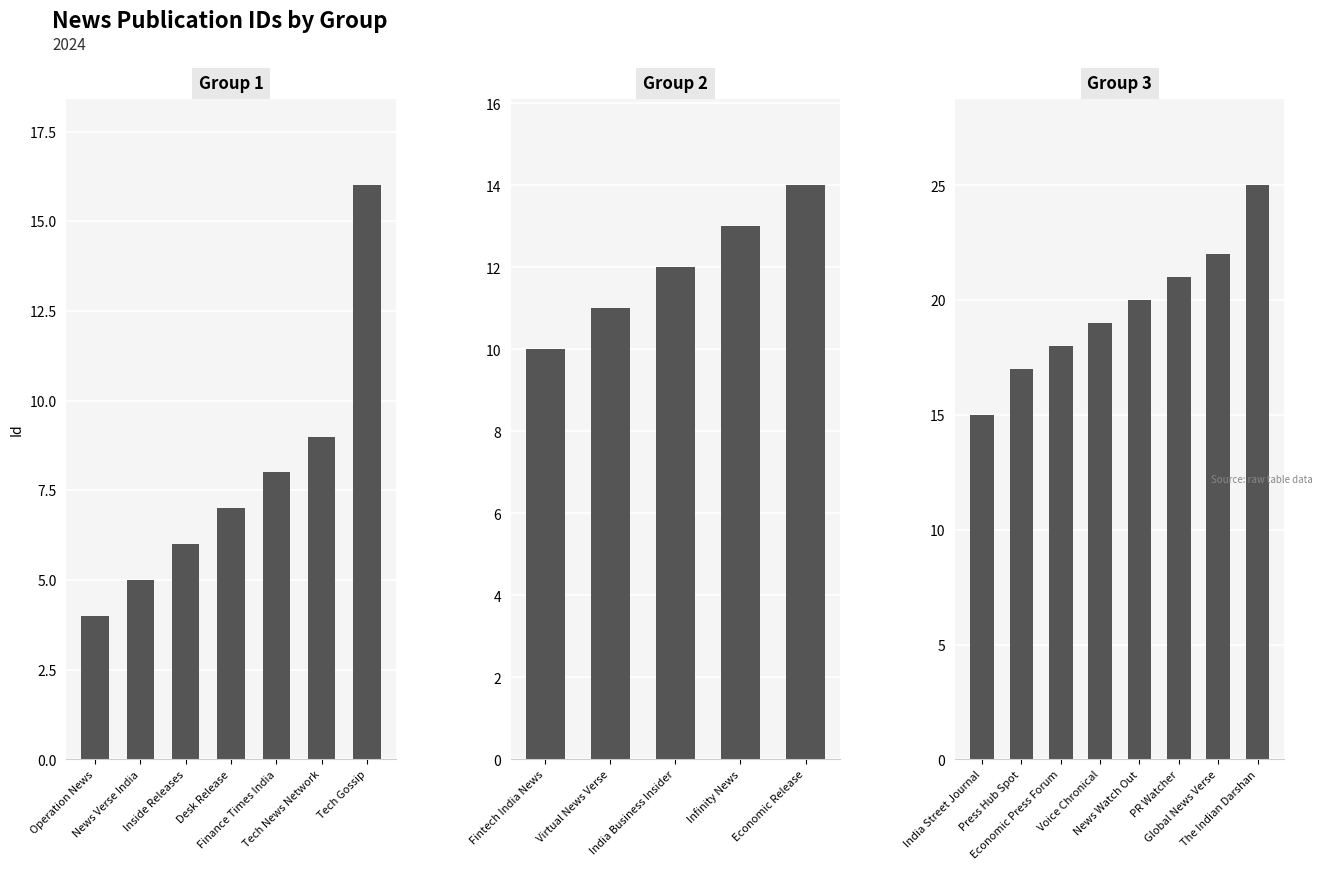

List the labels in order of value, smallest first.

Operation News, News Verse India, Inside Releases, Desk Release, Finance Times India, Tech News Network, Fintech India News, Virtual News Verse, India Business Insider, Infinity News, Economic Release, India Street Journal, Tech Gossip, Press Hub Spot, Economic Press Forum, Voice Chronical, News Watch Out, PR Watcher, Global News Verse, The Indian Darshan